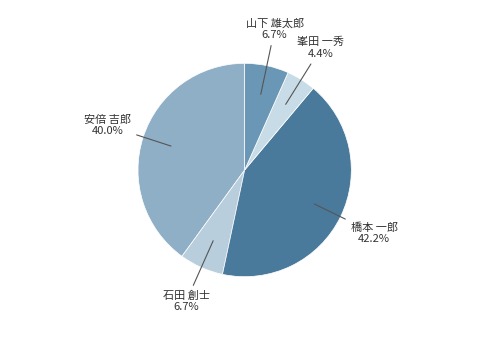

Which has a higher value, 安倍 吉郎 or 峯田 一秀?

安倍 吉郎